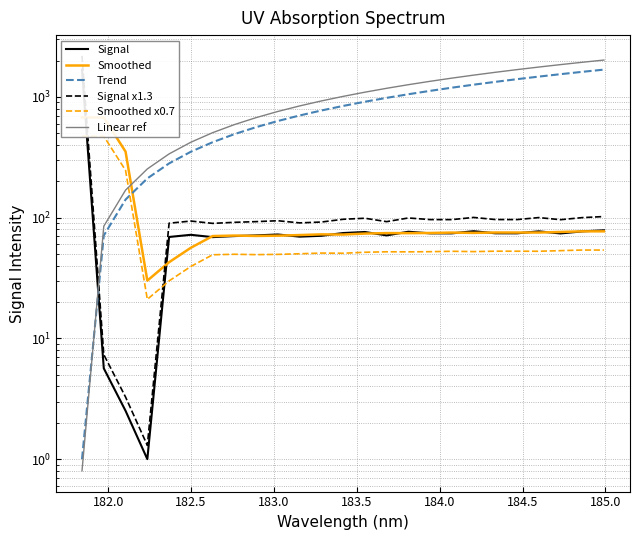

Does the chart have visible grid lines?

Yes